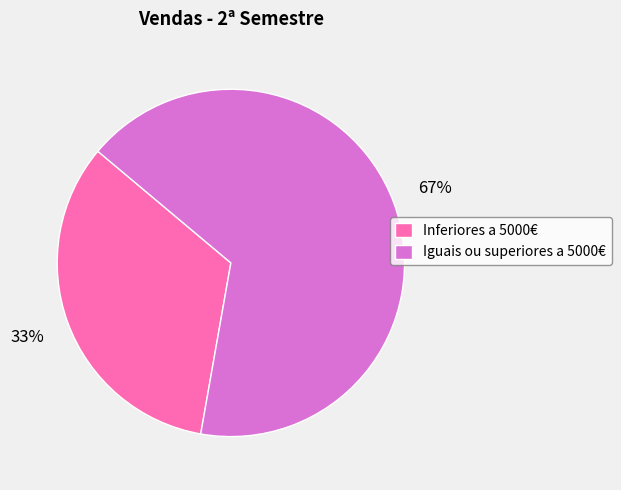

Which slice represents more than half of the pie?

Iguais ou superiores a 5000€